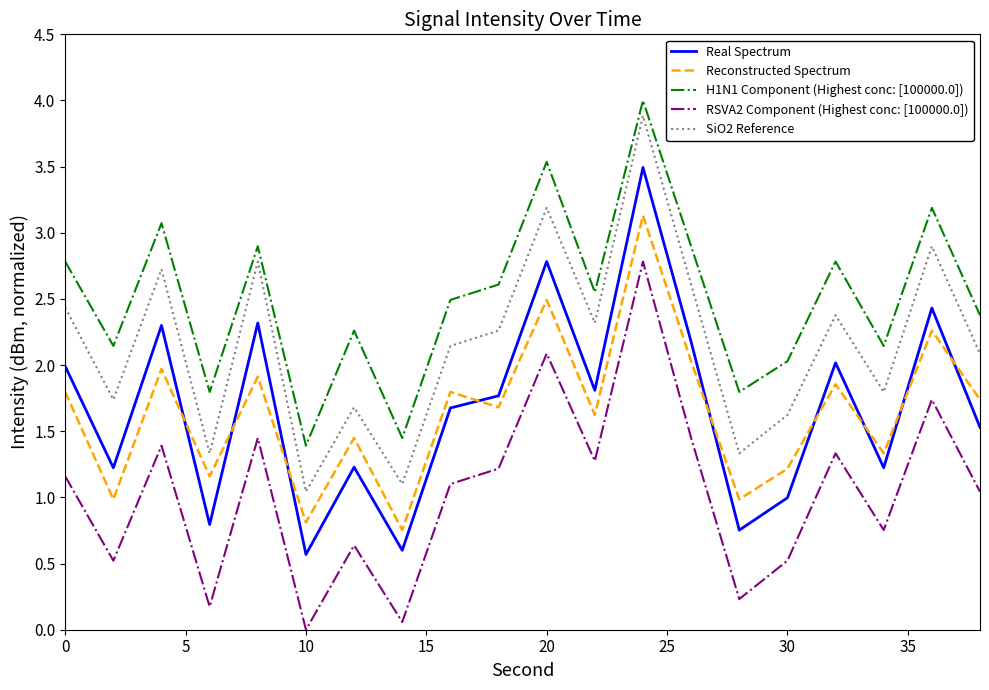

Which series has the largest total across all categories?

H1N1 Component (Highest conc: [100000.0])